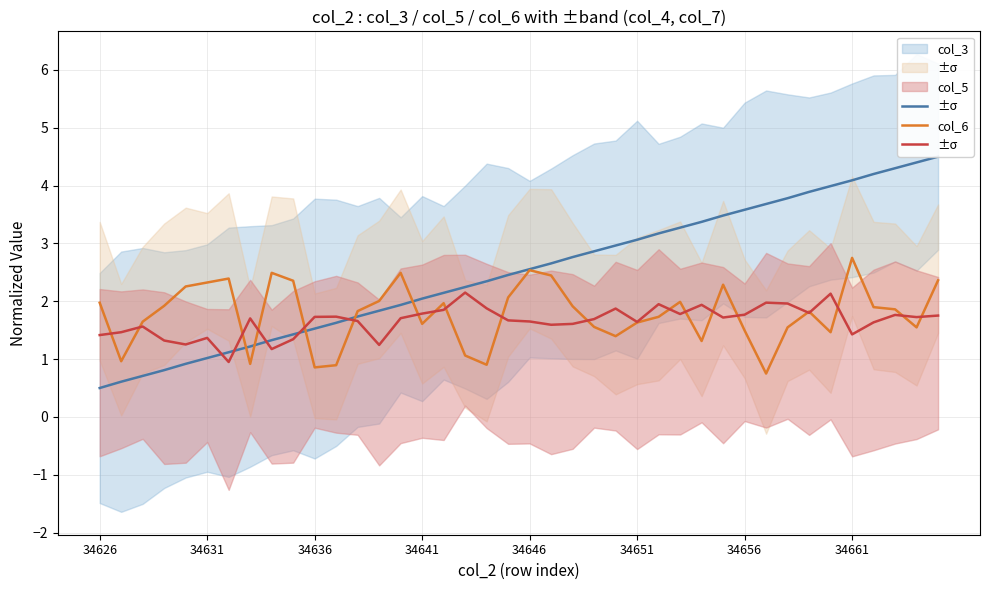

The value of col_6 at 12 is 1.7. True or false?

True